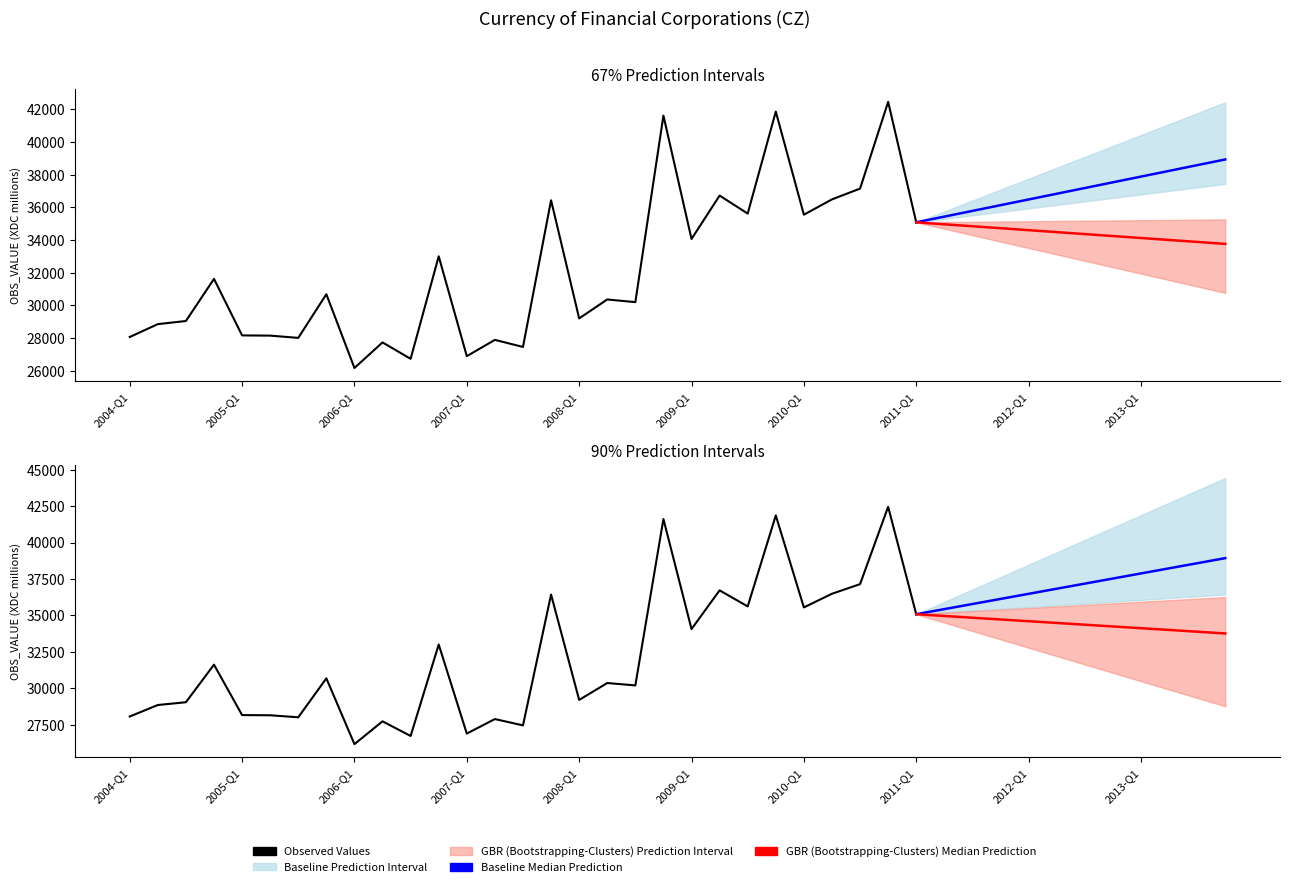

At which category does the chart reach its minimum across all series?

2006-Q1